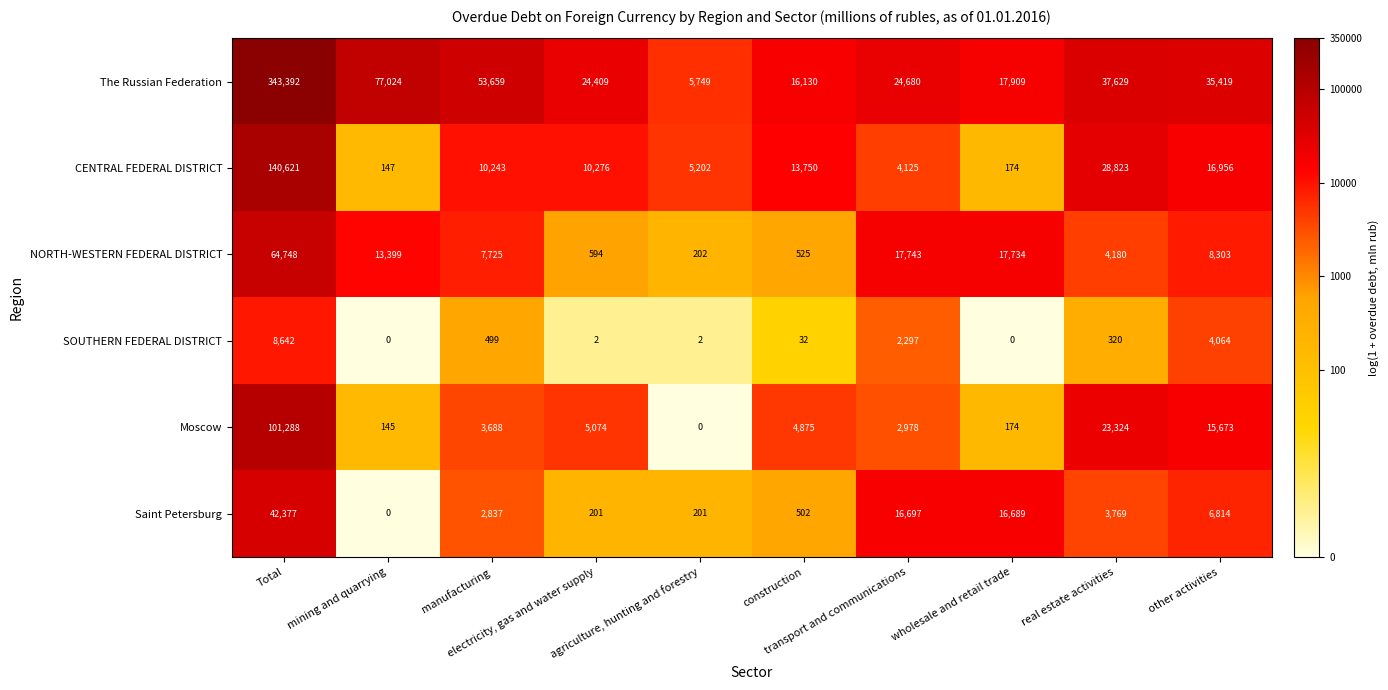

What is the lowest value of the The Russian Federation series?

5749